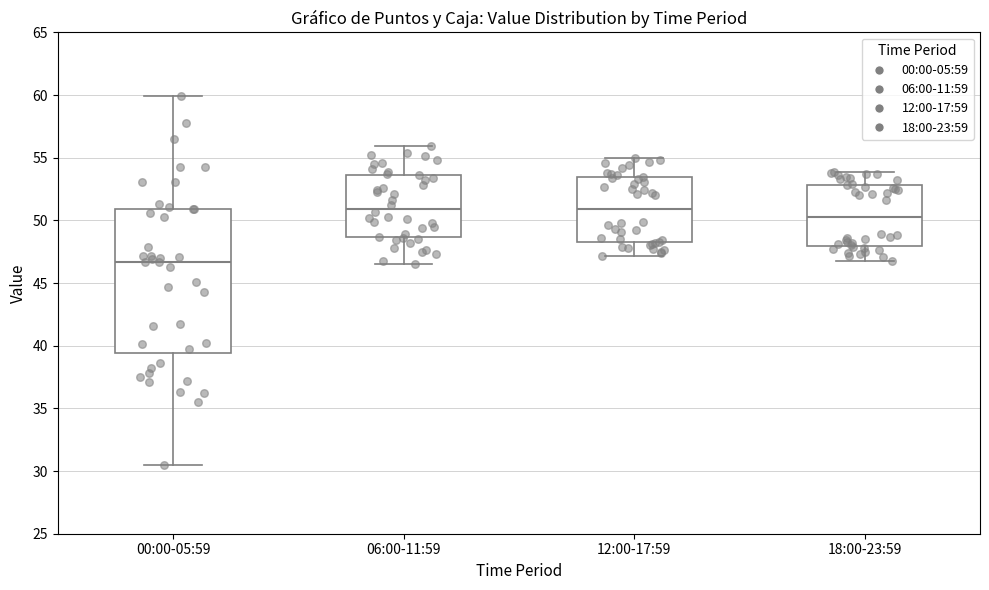

Reading left to right, read every box against the y-axis: the position of its median line, the range the box covers, and the ends of its whiskers. The values are not printed on the chart, so give them approximately, as read against the axis.

00:00-05:59: median 46.5, box 39.5 to 51.0, whiskers 30.5 to 60.0
06:00-11:59: median 51.0, box 48.5 to 53.5, whiskers 46.5 to 56.0
12:00-17:59: median 51.0, box 48.5 to 53.5, whiskers 47.0 to 55.0
18:00-23:59: median 50.5, box 48.0 to 53.0, whiskers 47.0 to 54.0